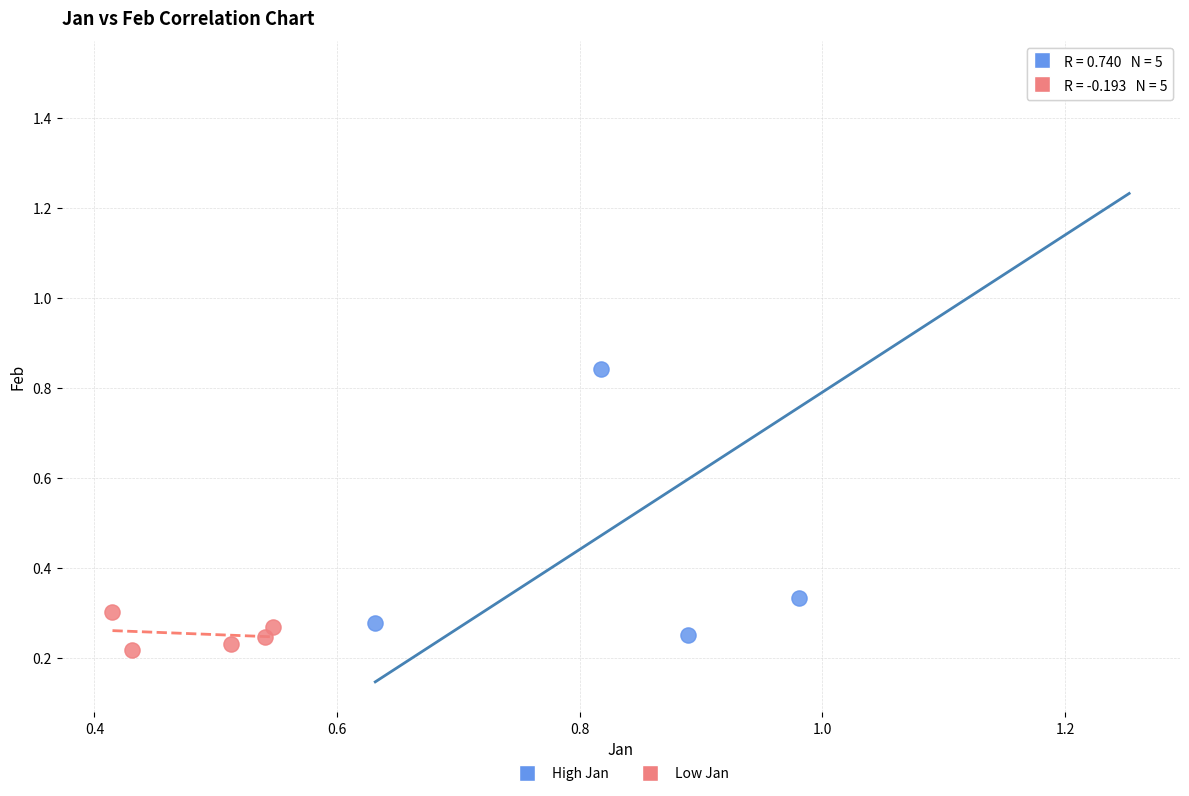

What are all the series names shown in the legend?

High Jan, Low Jan